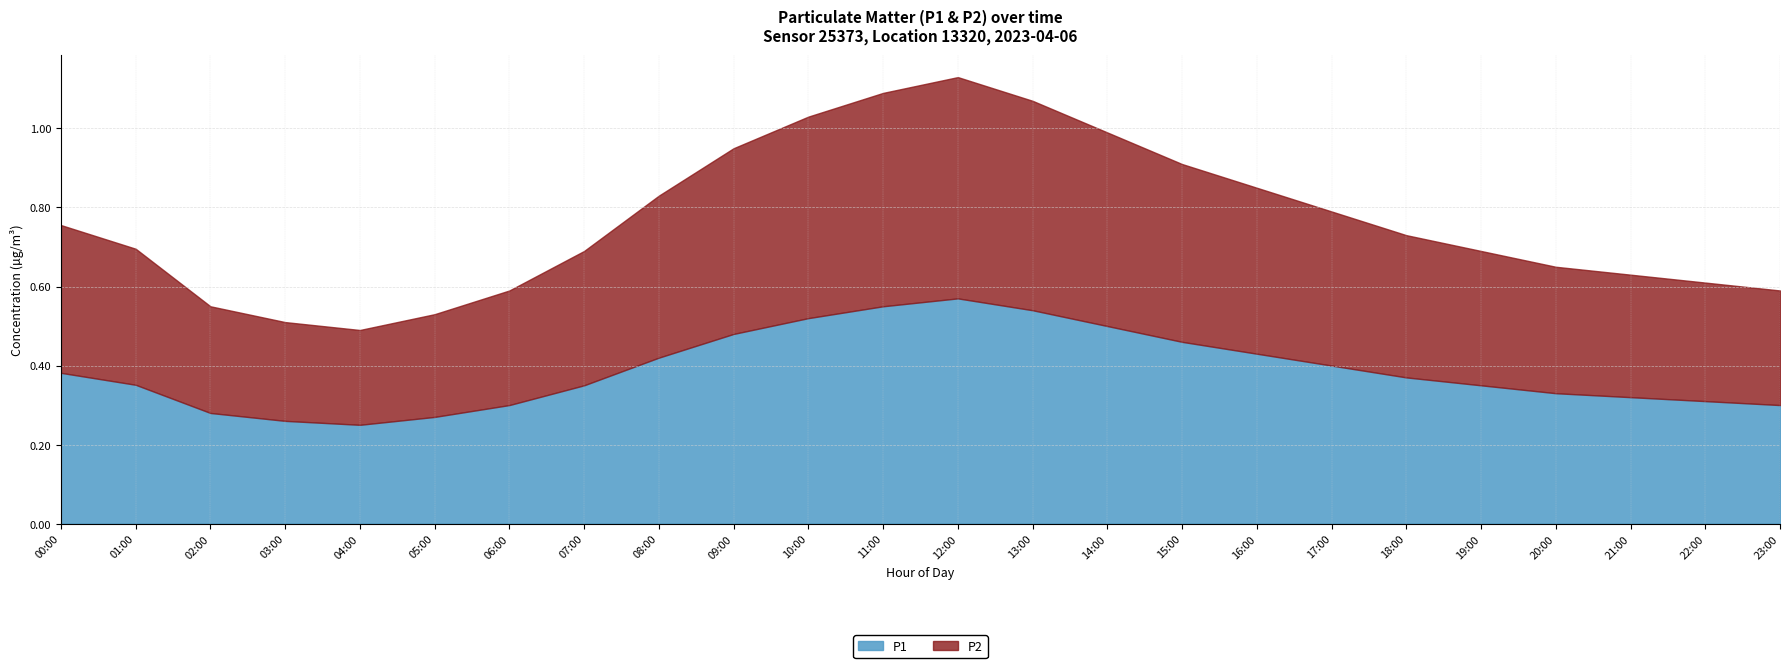

Is it true that P2 equals 0.4 at 01:00?

True